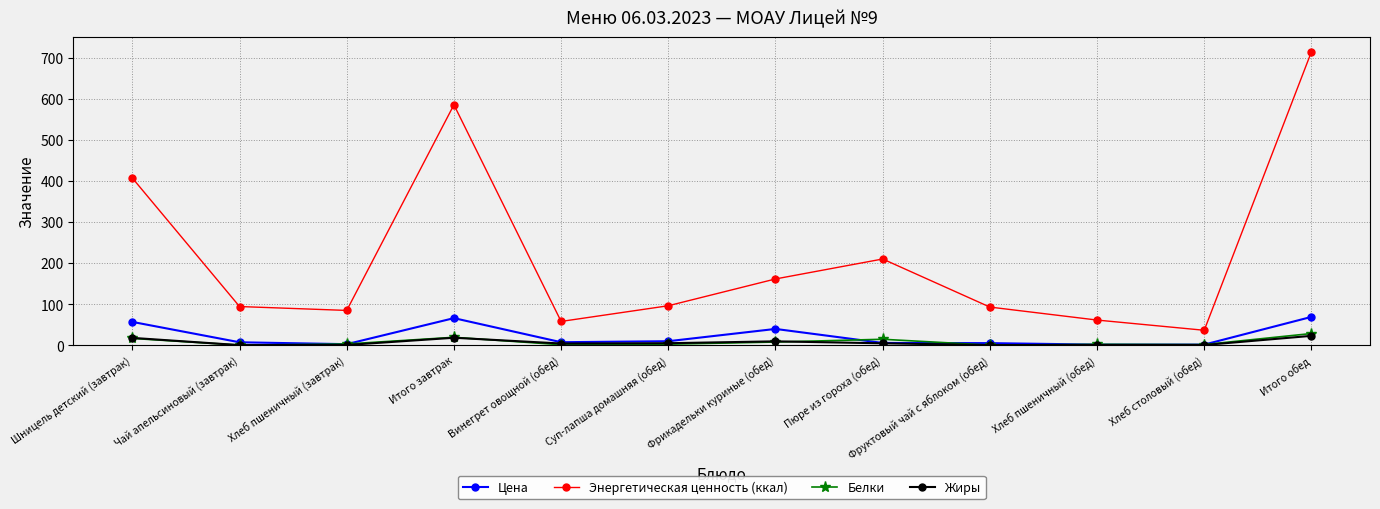

The Цена series shows 39.5 at Фрикадельки куриные (обед). True or false?

True